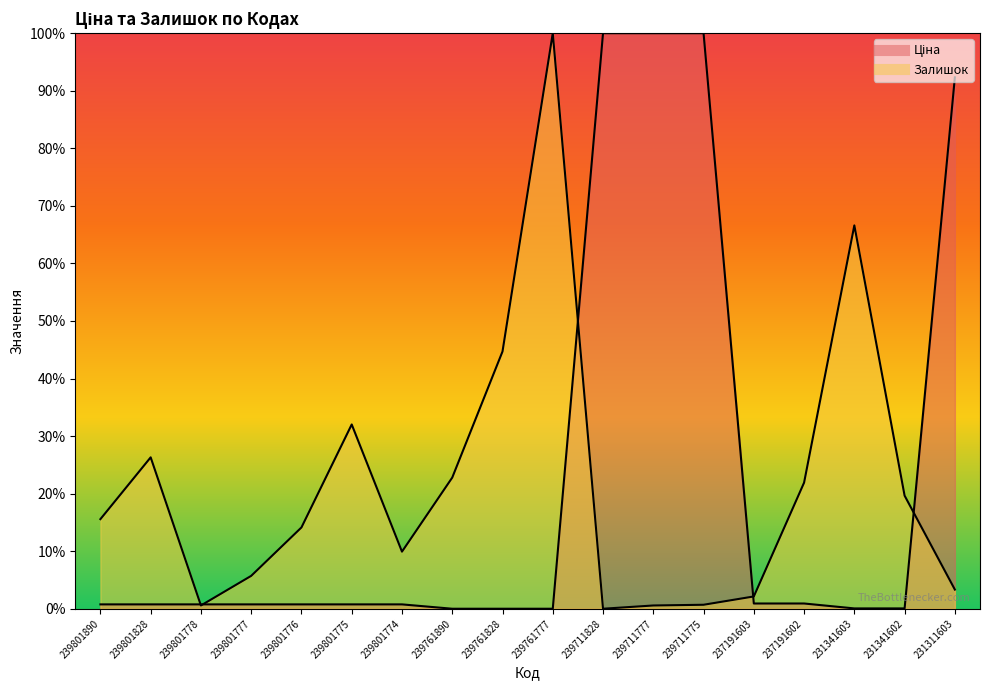

Which series has the largest total across all categories?

Ціна